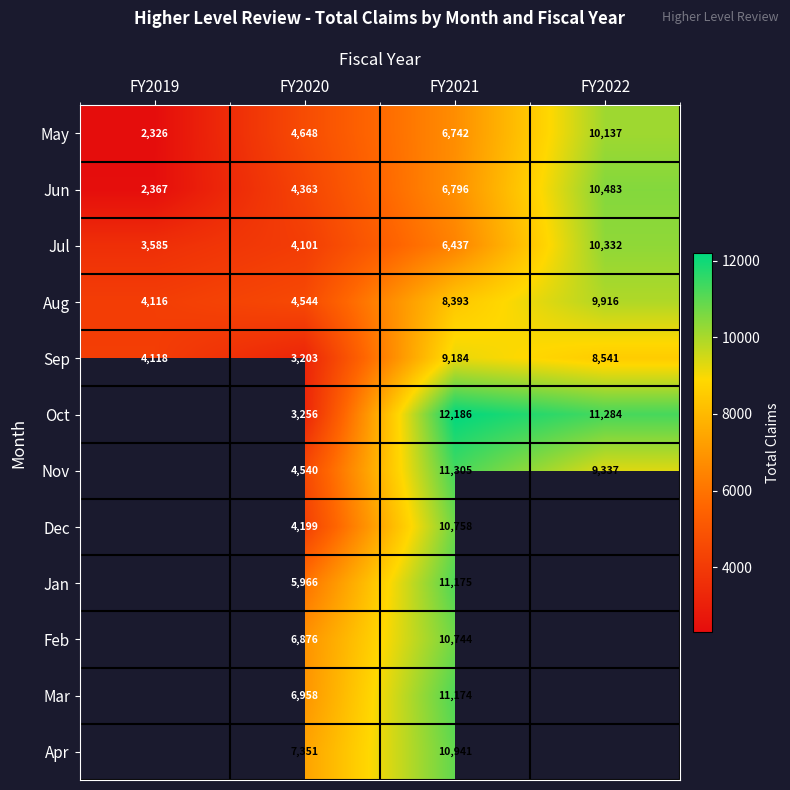

Rank the series at FY2021 from lowest to highest value.

Jul, May, Jun, Aug, Sep, Feb, Dec, Apr, Mar, Jan, Nov, Oct